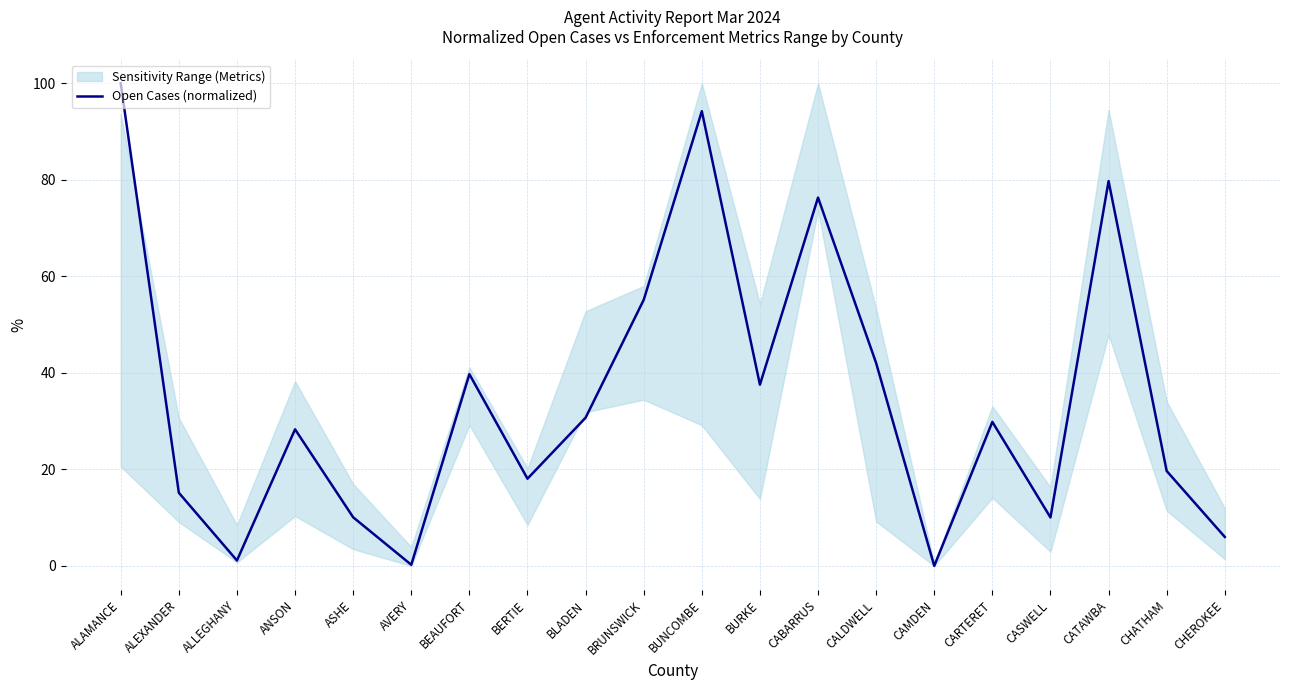

How many values exceed 29?

10